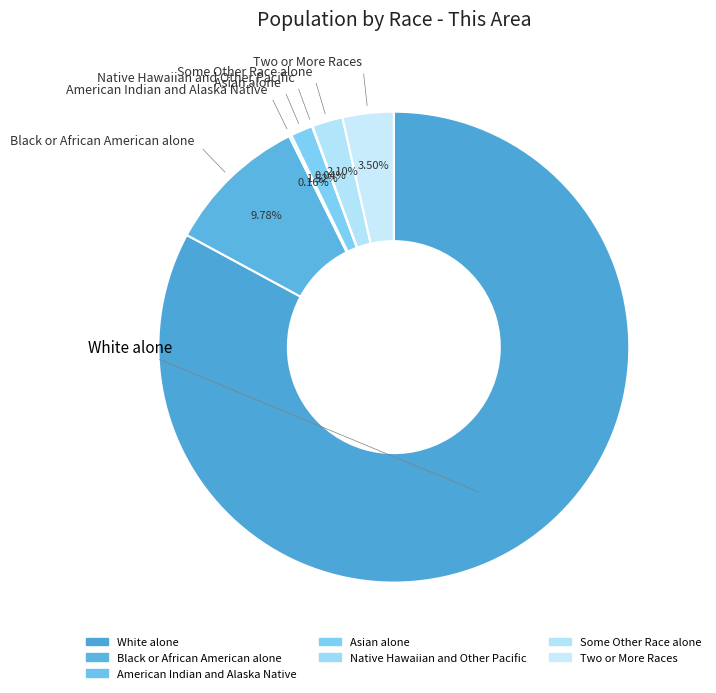

Combined, do American Indian and Alaska Native and Black or African American alone account for over 50%?

No